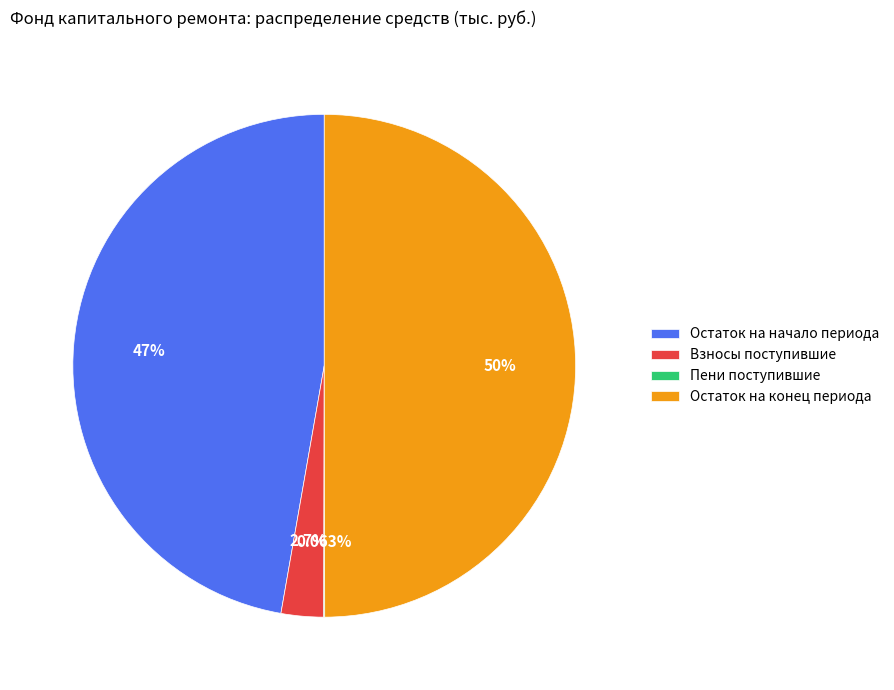

Which slice is the largest?

Остаток на конец периода